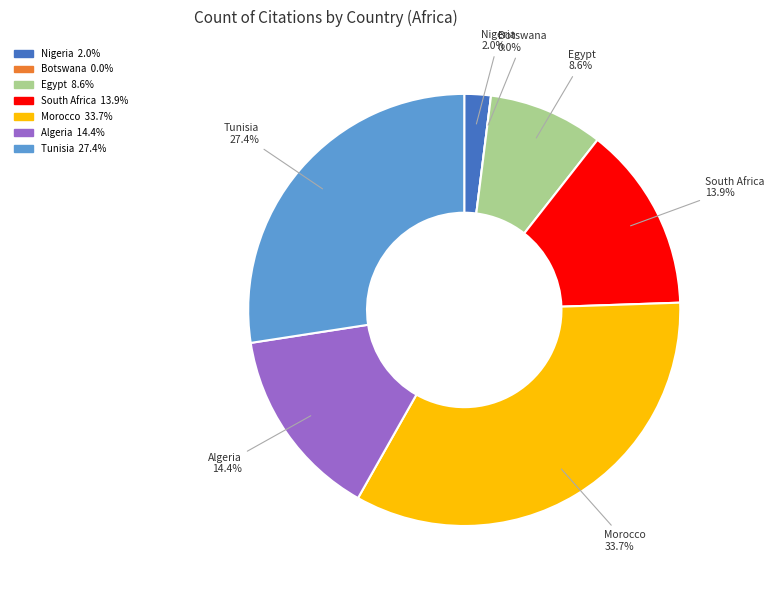

Does any single category account for the majority?

No